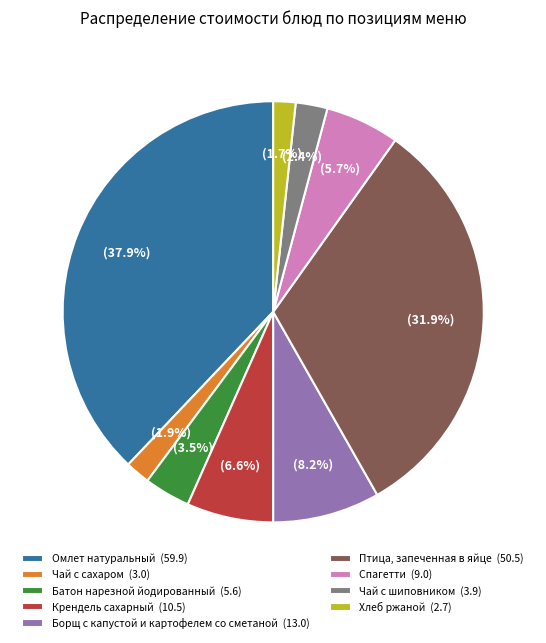

Count the number of slices in the pie.

9